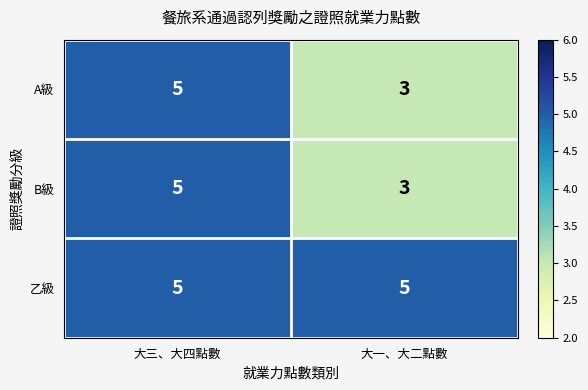

Read the 乙級 value at 大三、大四點數.

5